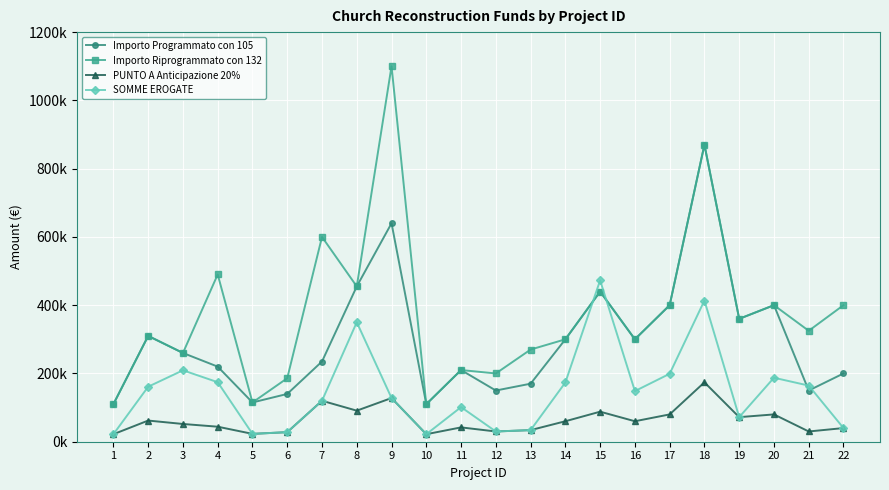

Where does the Importo Programmato con 105 series first go above 260000?

2